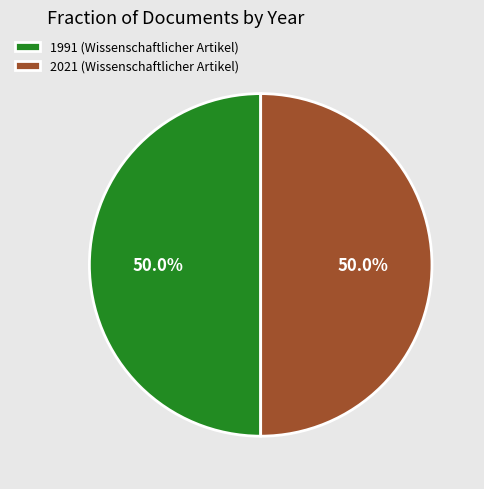

Count the number of slices in the pie.

2